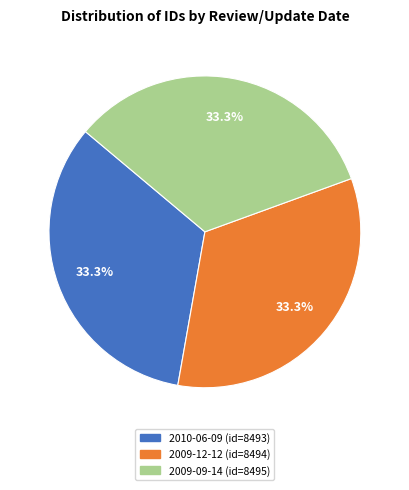

To the nearest percent, what percentage of the pie is 2009-09-14?

33%